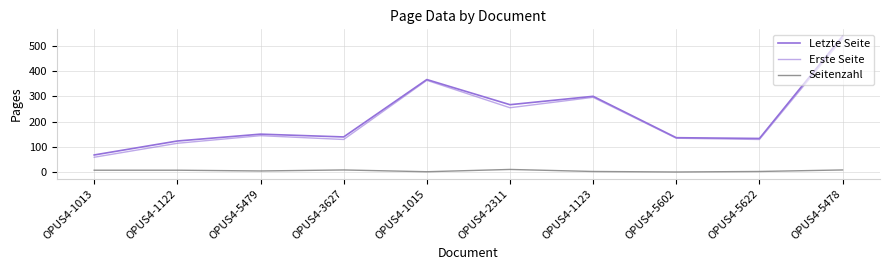

Rank the categories by Letzte Seite value from highest to lowest.

OPUS4-5478, OPUS4-1015, OPUS4-1123, OPUS4-2311, OPUS4-5479, OPUS4-3627, OPUS4-5602, OPUS4-5622, OPUS4-1122, OPUS4-1013